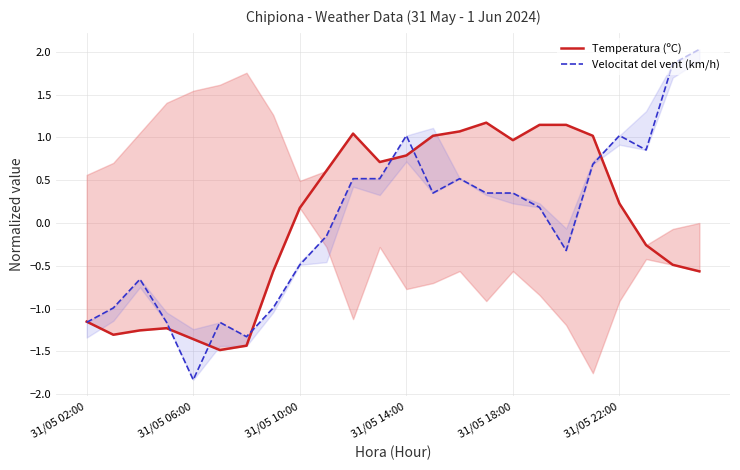

What is the difference between the maximum and minimum values in the Velocitat del vent (km/h) series?

3.9